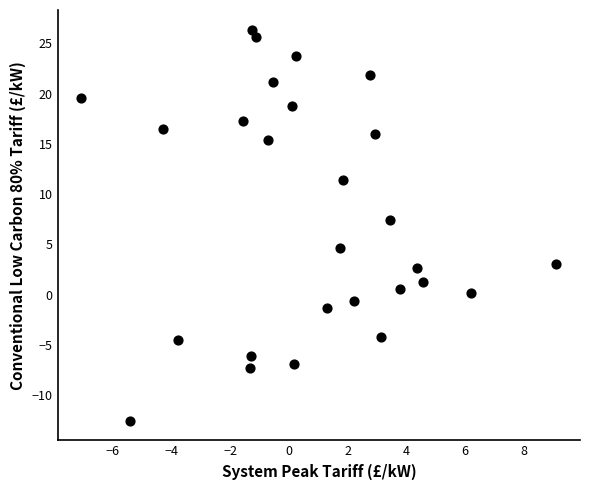

What is the range of Y values (max minus min)?

38.9